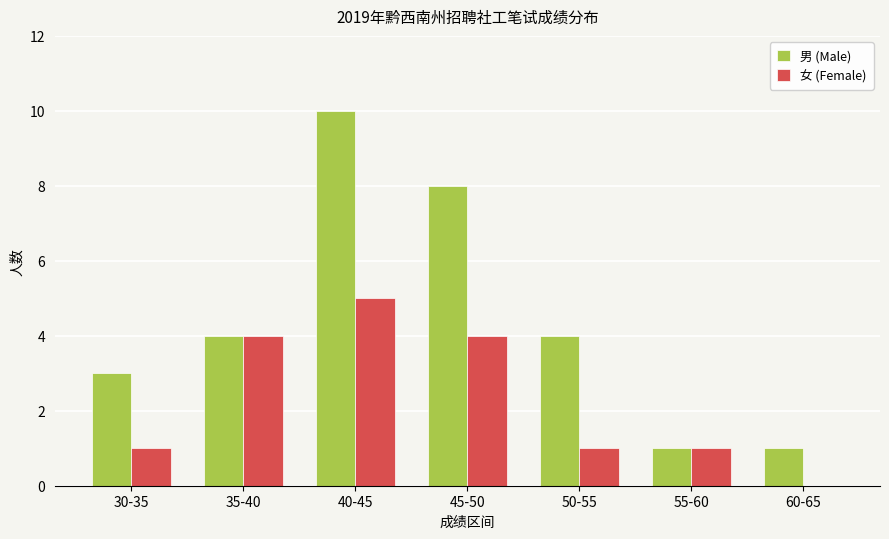

How many groups of bars are there?

7